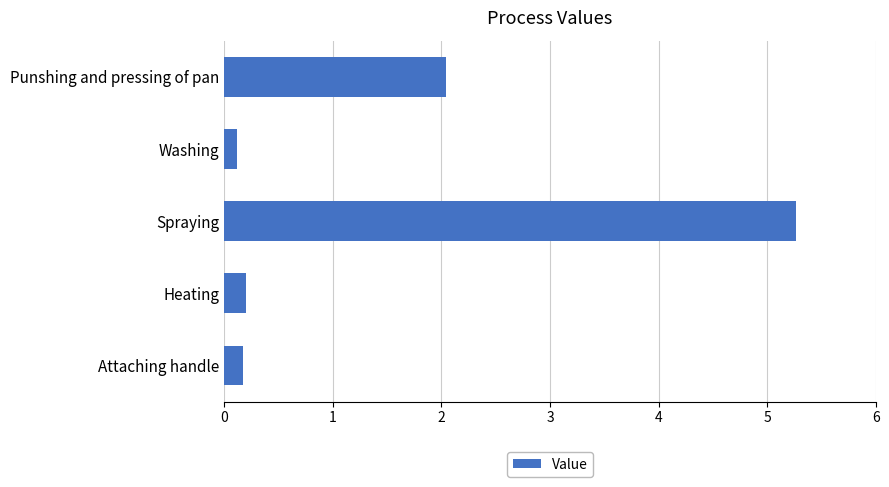

What is the greatest value displayed?

5.3